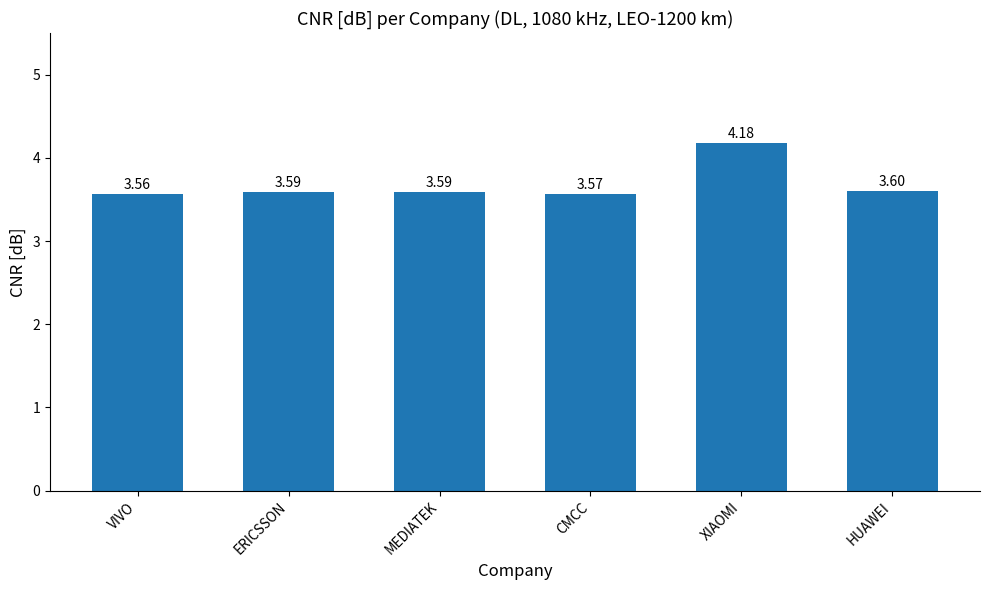

Count the values in the range 3 to 4.

5